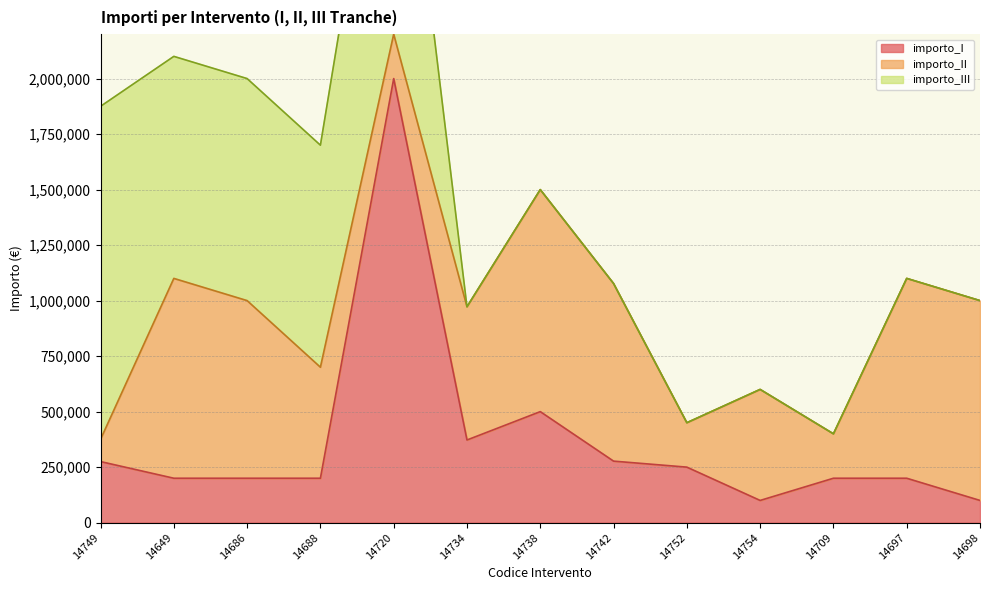

Which has a higher value, 14752 or 14688?

14752